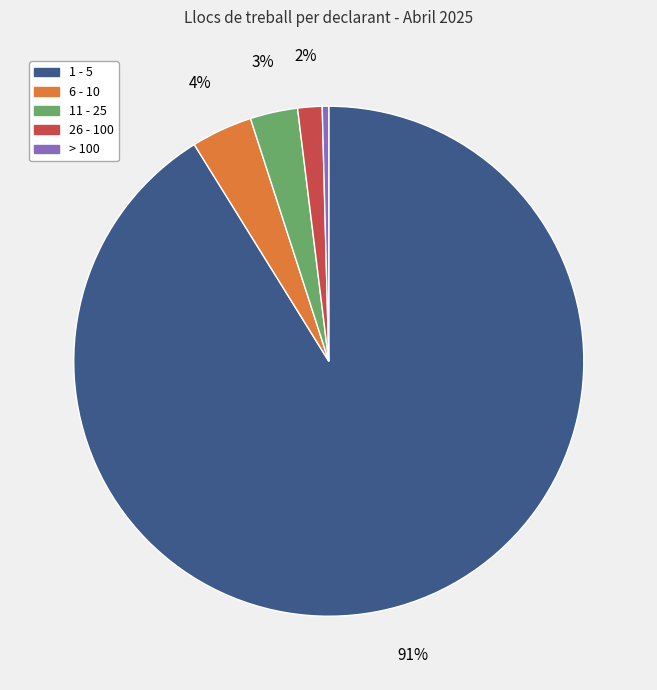

Which category has the biggest portion of the pie?

1 - 5